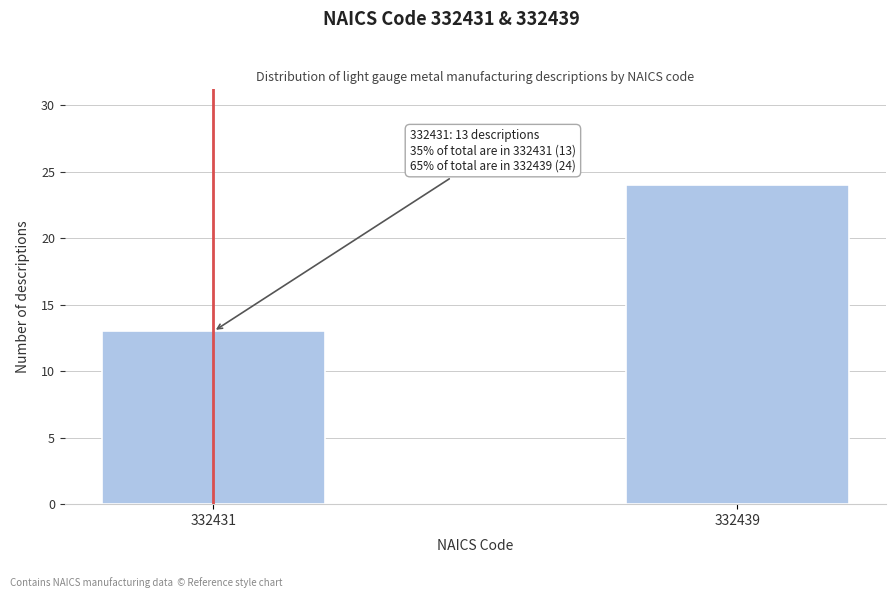

Reading left to right, extract all data points from this chart.

332431=13	332439=24